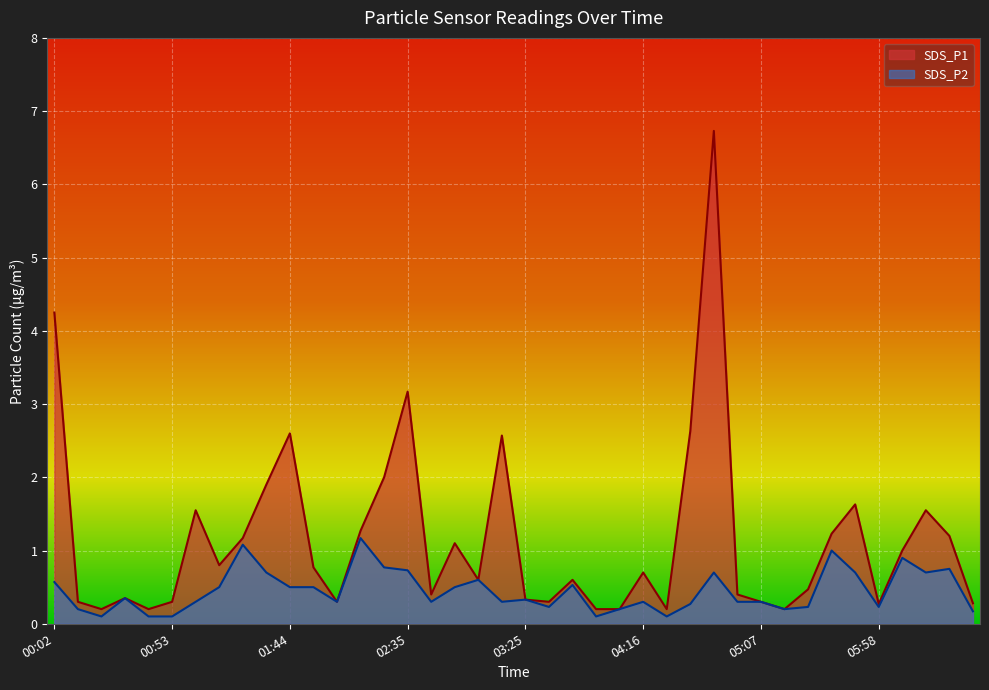

Which series has the widest spread of values?

SDS_P1